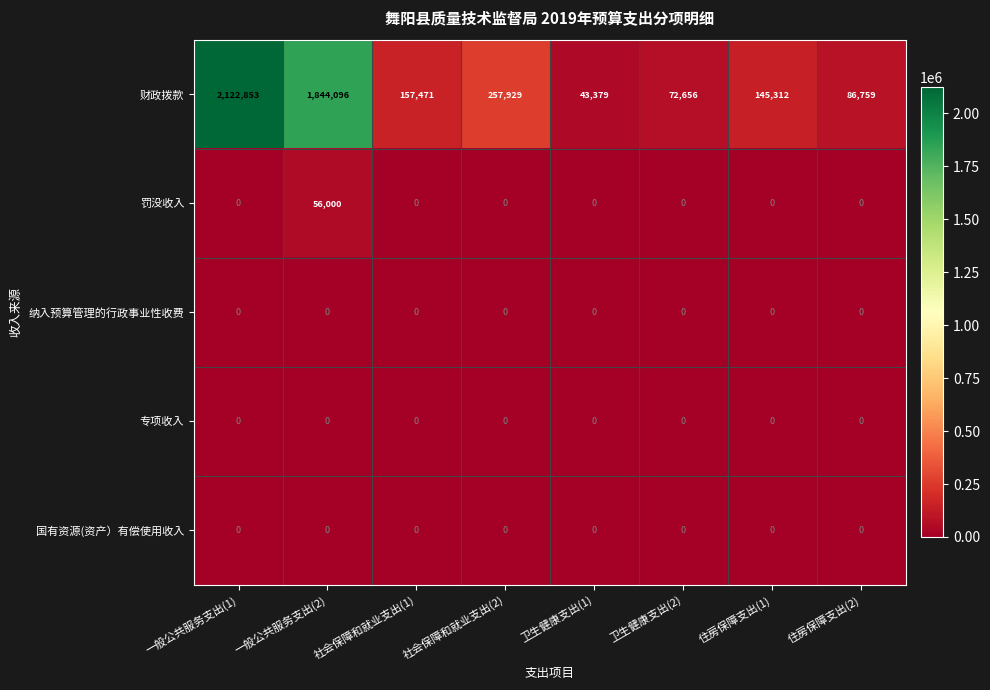

At which label does 财政拨款 reach its peak?

一般公共服务支出(1)